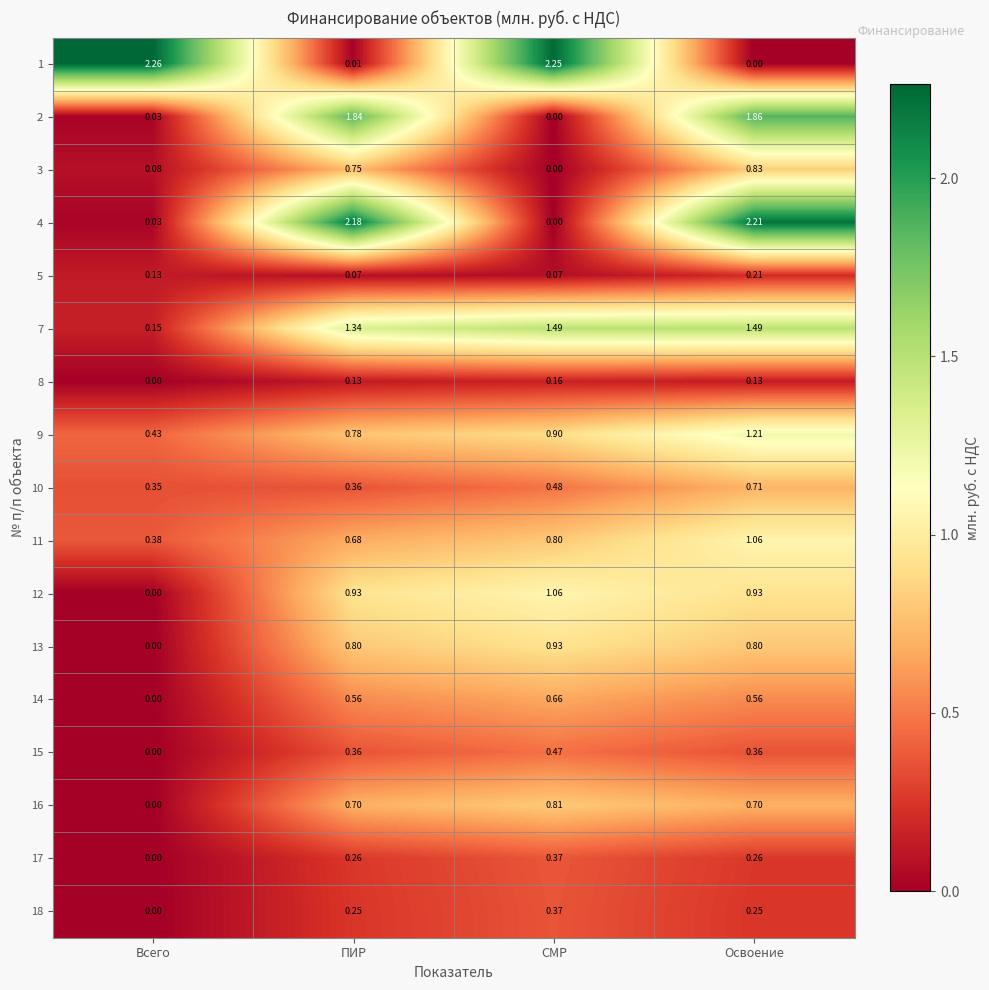

At which label does 18 reach its minimum?

Всего